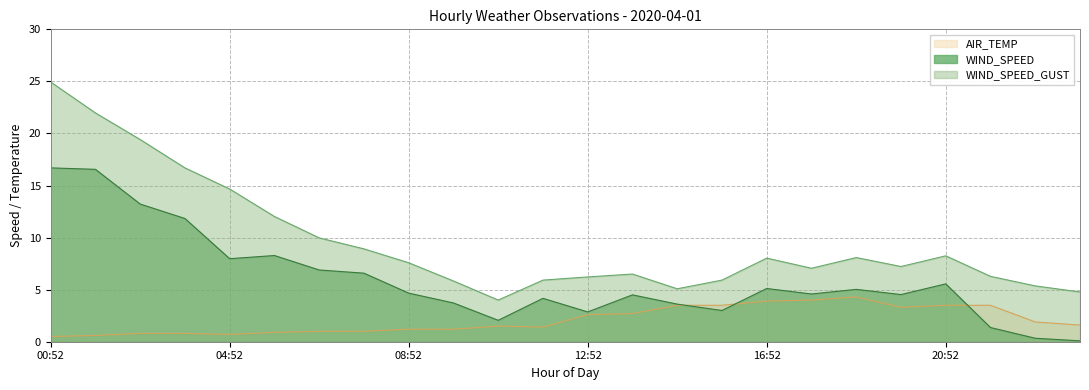

At which label is WIND_SPEED closest to 8?

04:52